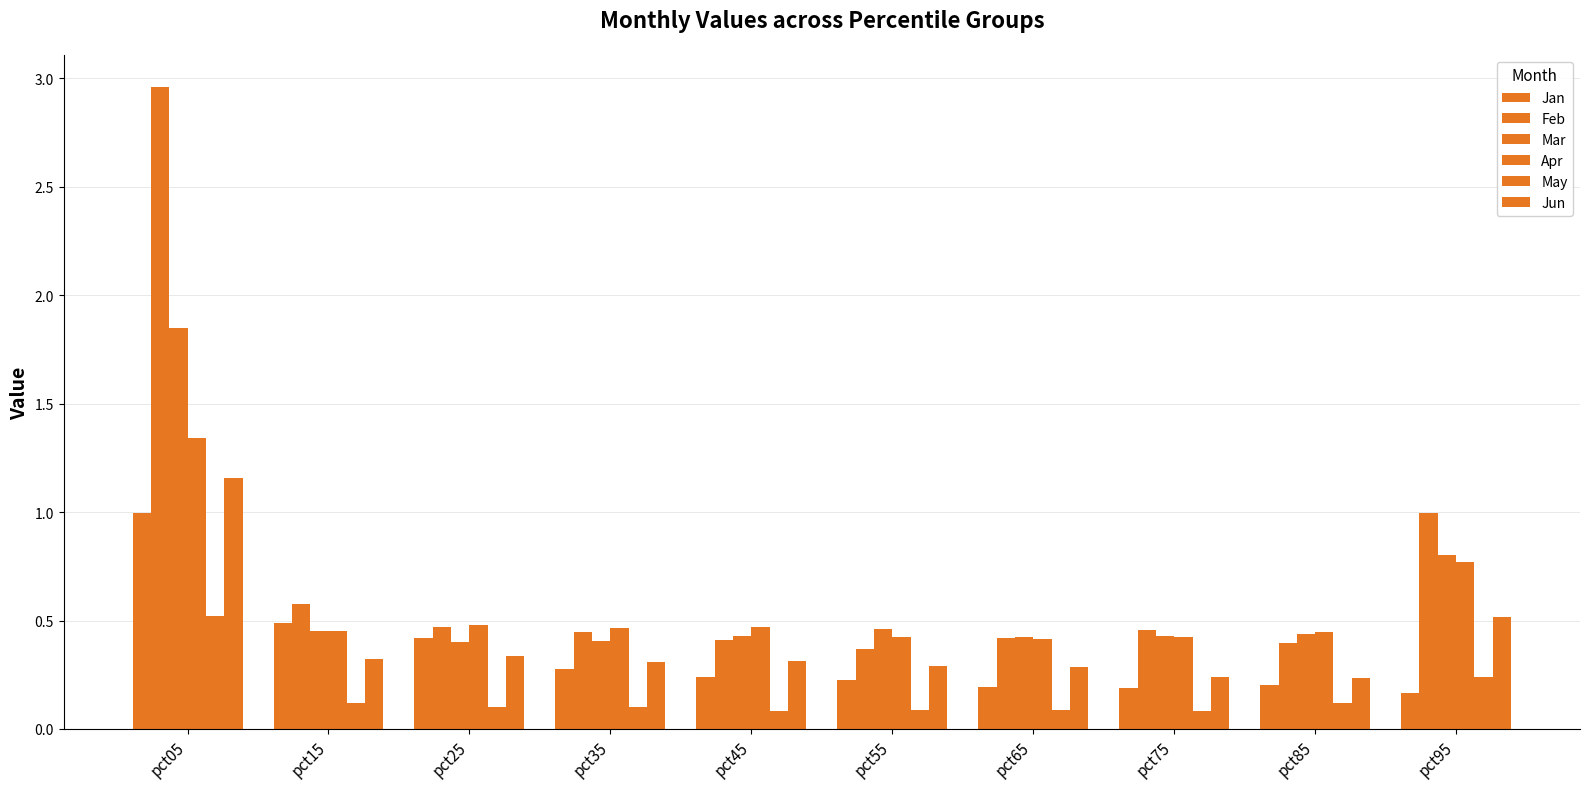

How many bars are there in each group?

6